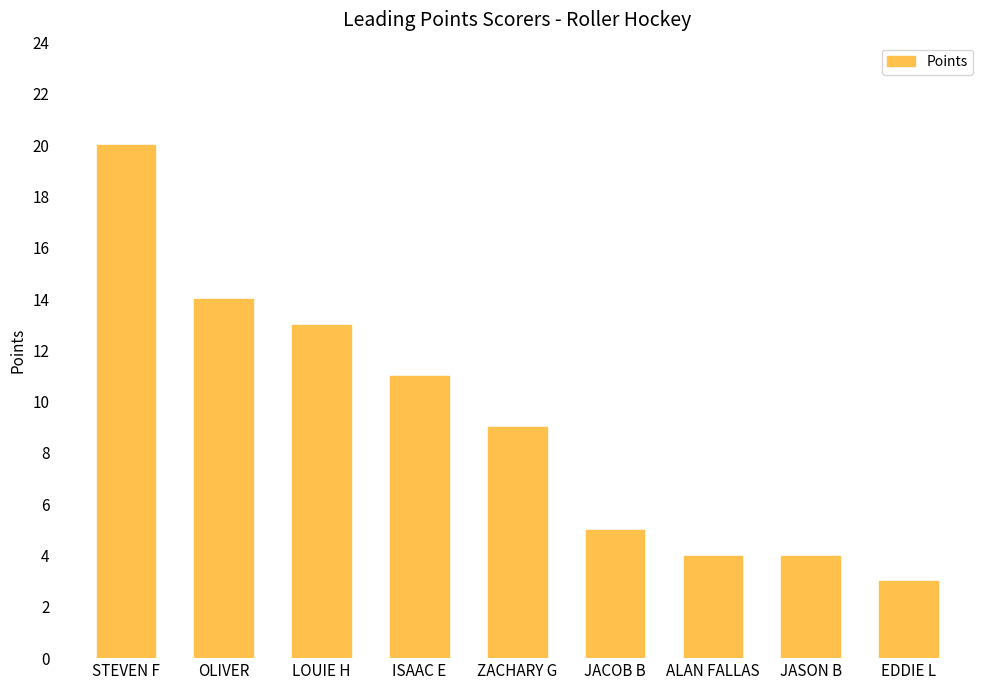

Read the value at ISAAC E, to the nearest 5.

10